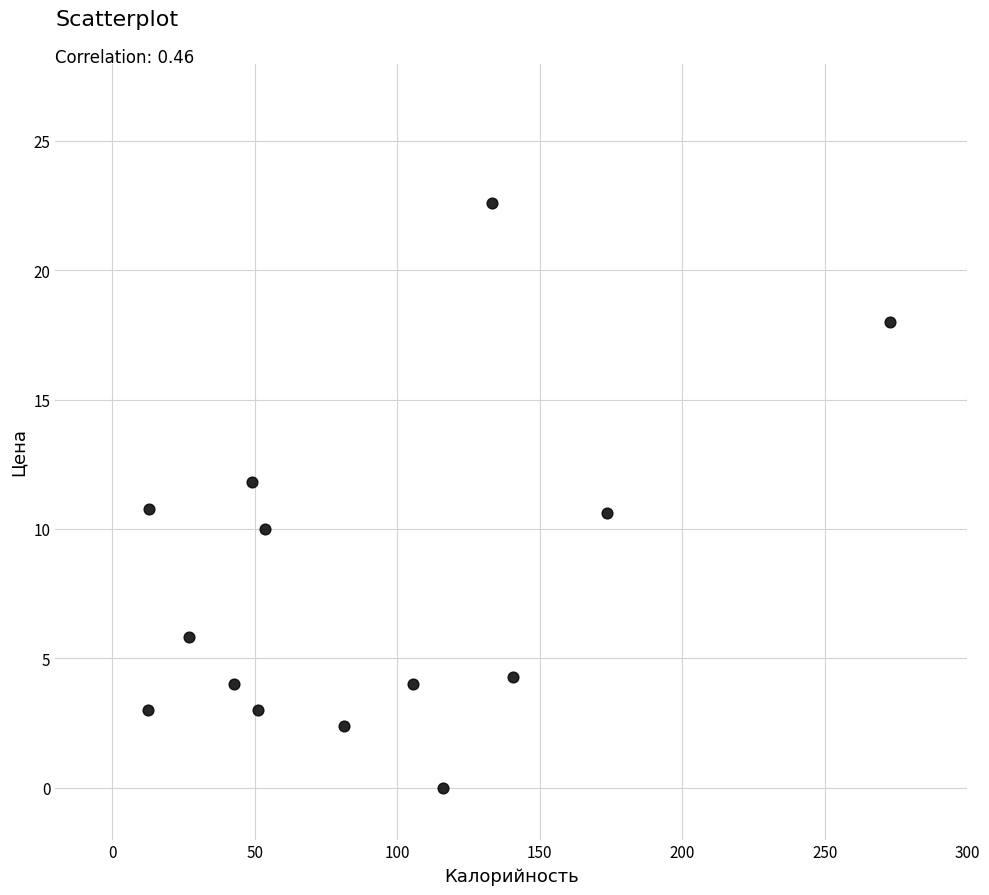

What is the range of Y values (max minus min)?

22.6